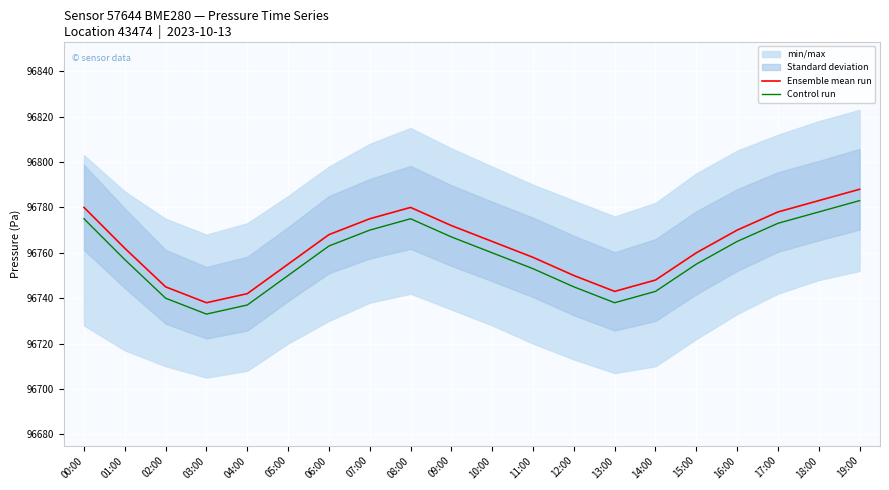

How many values in the Ensemble mean run series are below 96765?

10